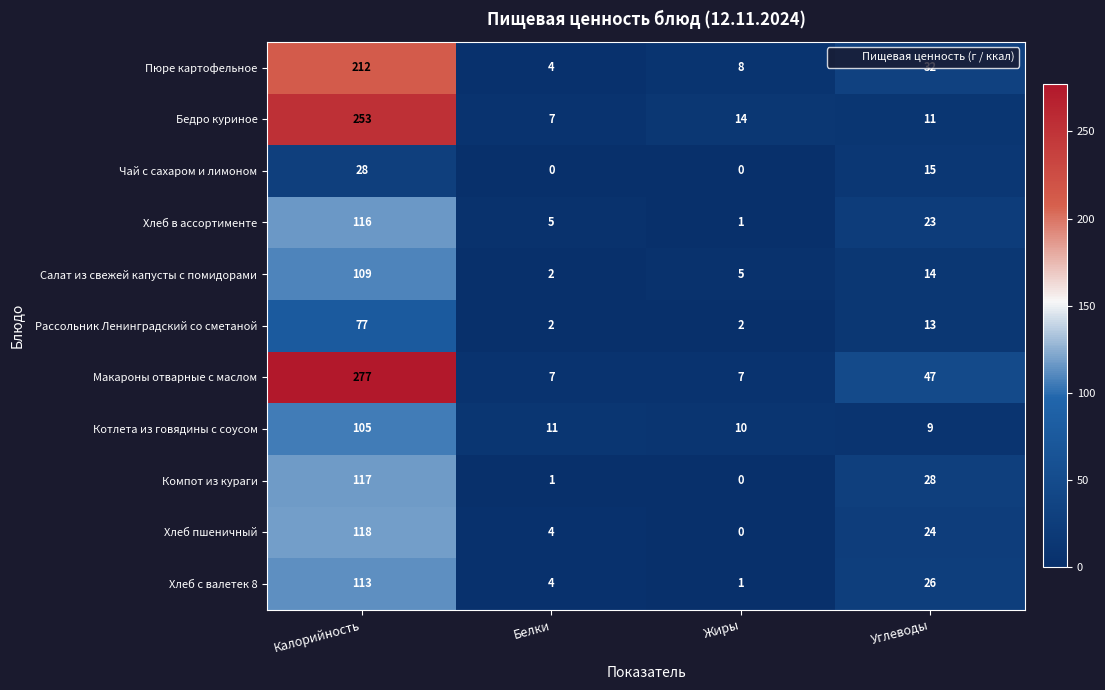

Rank the series by their maximum value, from lowest to highest.

Чай с сахаром и лимоном, Рассольник Ленинградский со сметаной, Котлета из говядины с соусом, Салат из свежей капусты с помидорами, Хлеб с валетек 8, Хлеб в ассортименте, Компот из кураги, Хлеб пшеничный, Пюре картофельное, Бедро куриное, Макароны отварные с маслом